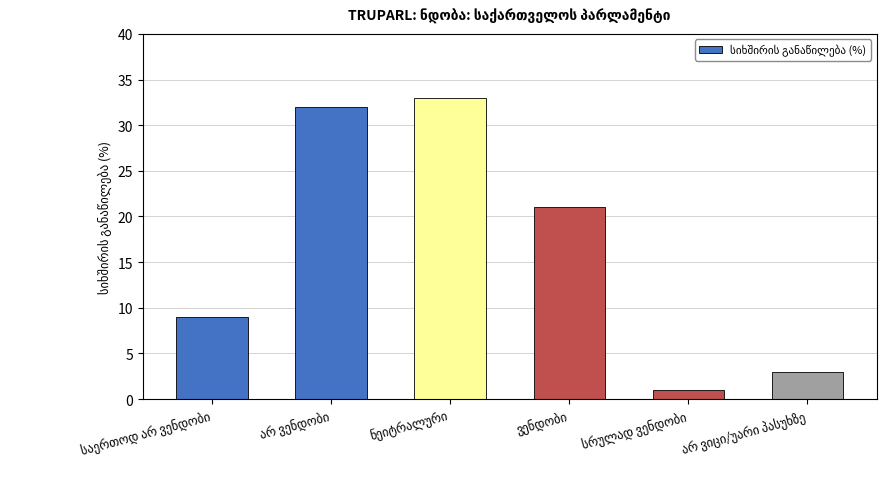

How many data points are less than 21?

3